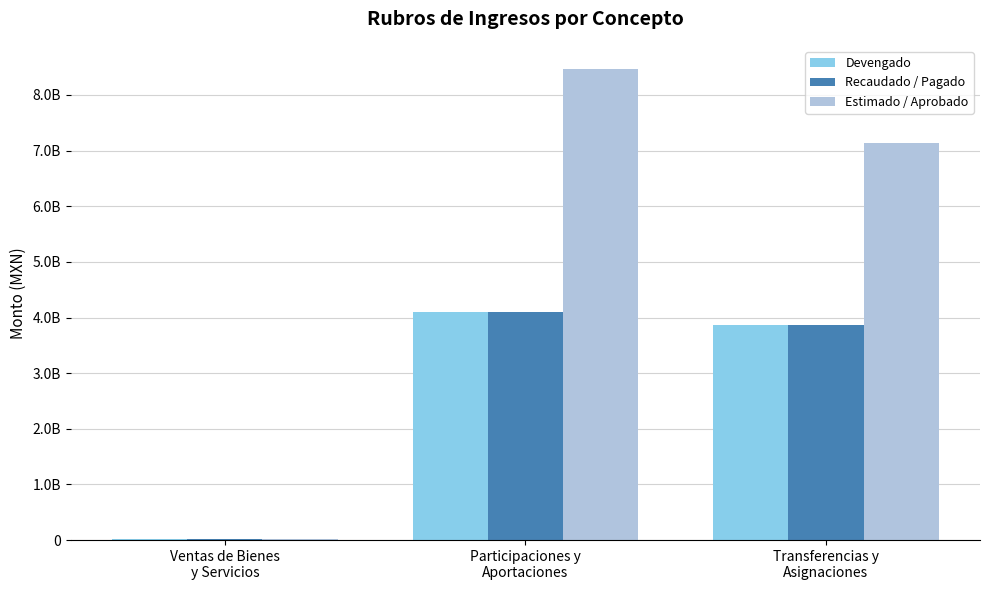

What is the total value across all series at Transferencias y
Asignaciones?

14859897513.3